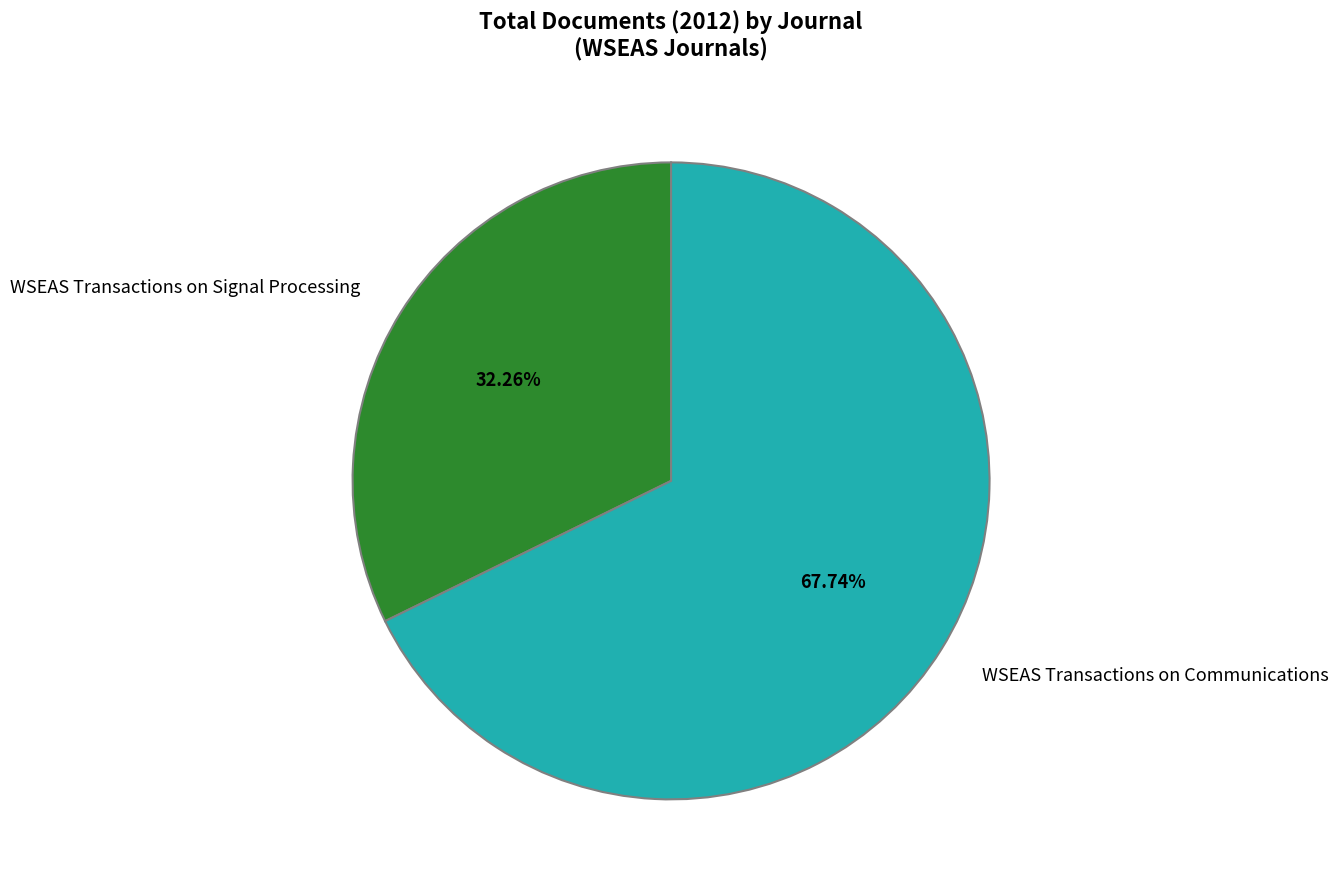

To the nearest percent, what is the difference between the WSEAS Transactions on Communications and WSEAS Transactions on Signal Processing slice percentages?

35%